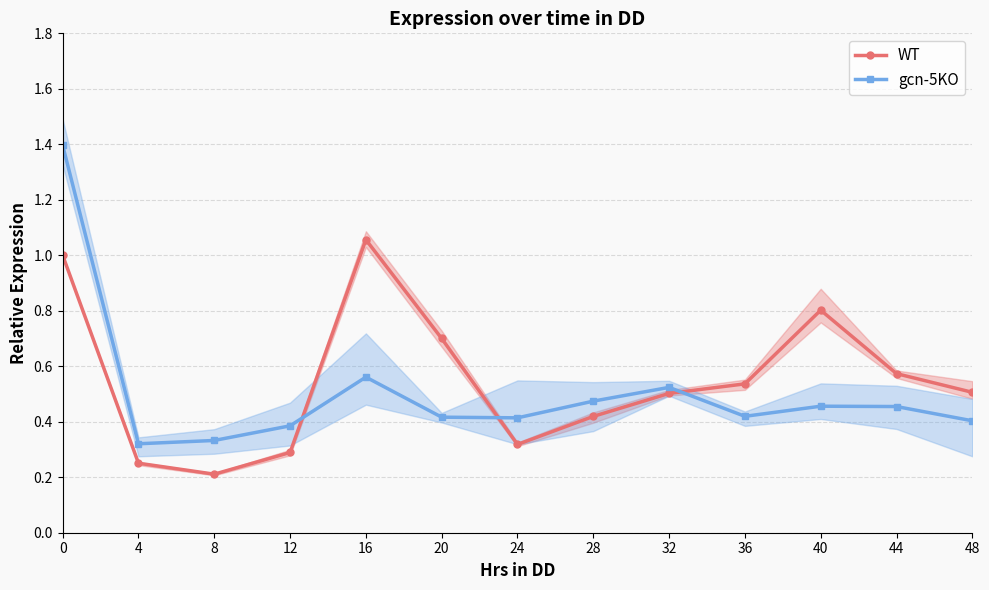

Is this an area chart (filled region under the line)?

No